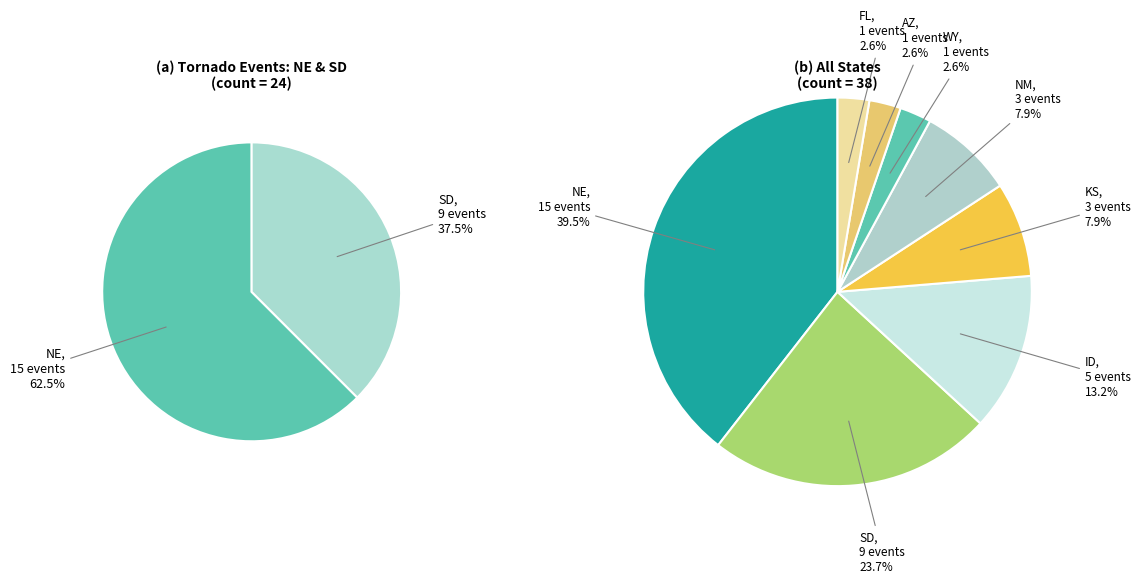

Which slice is the largest?

NE